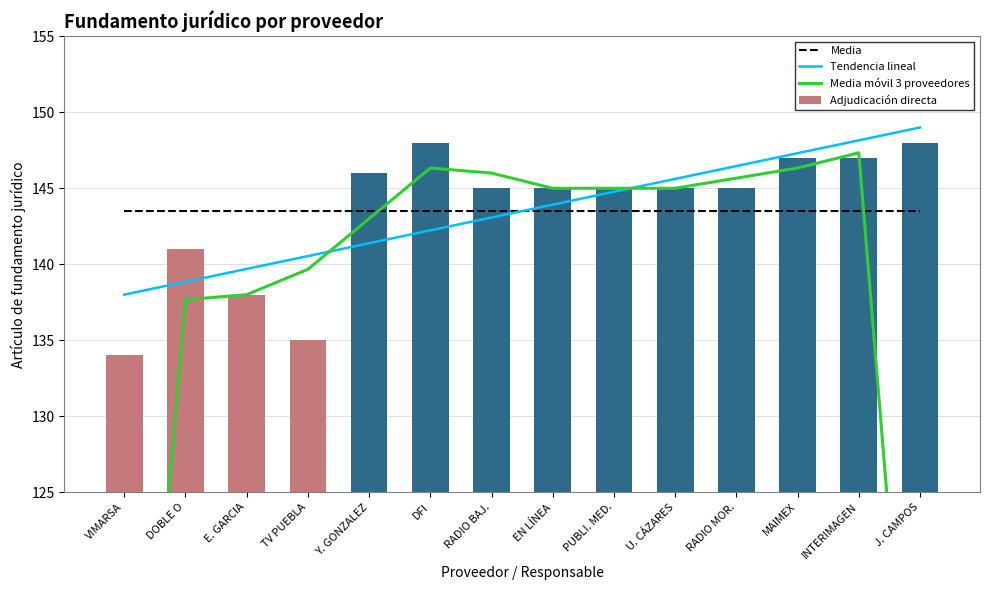

Is the value of Media móvil 3 proveedores at RADIO BAJ. greater than the value of Media at INTERIMAGEN?

Yes